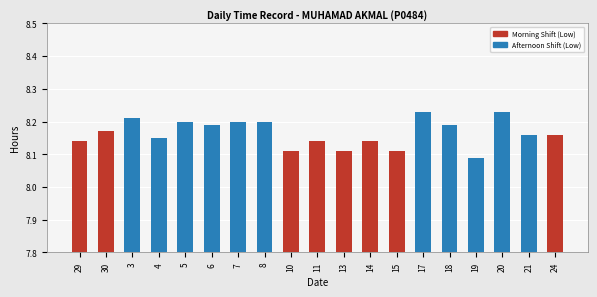

Which has a higher value, 29 or 13?

29